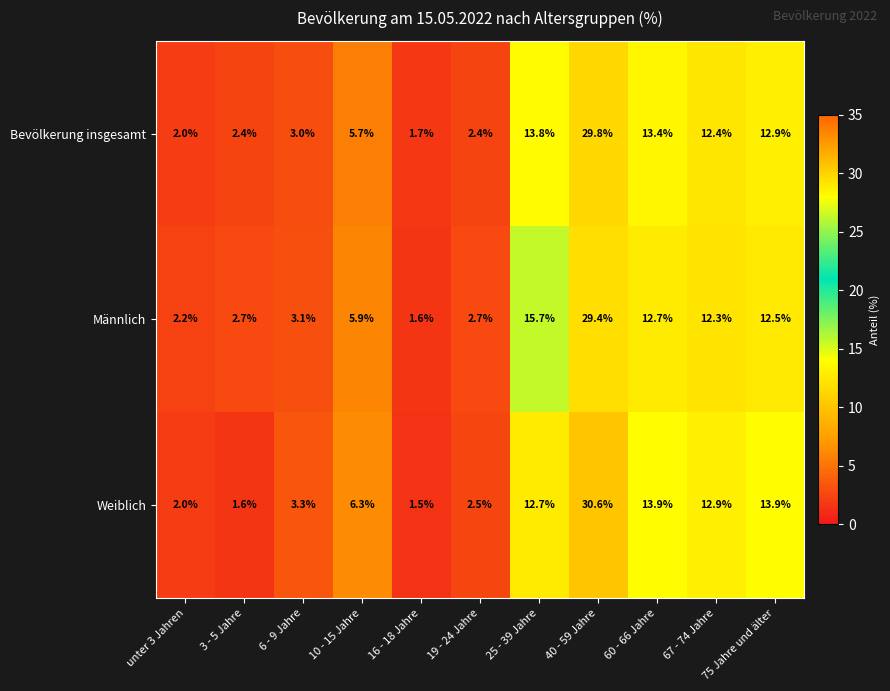

What is the difference between the highest and lowest values at 60 - 66 Jahre?

1.2